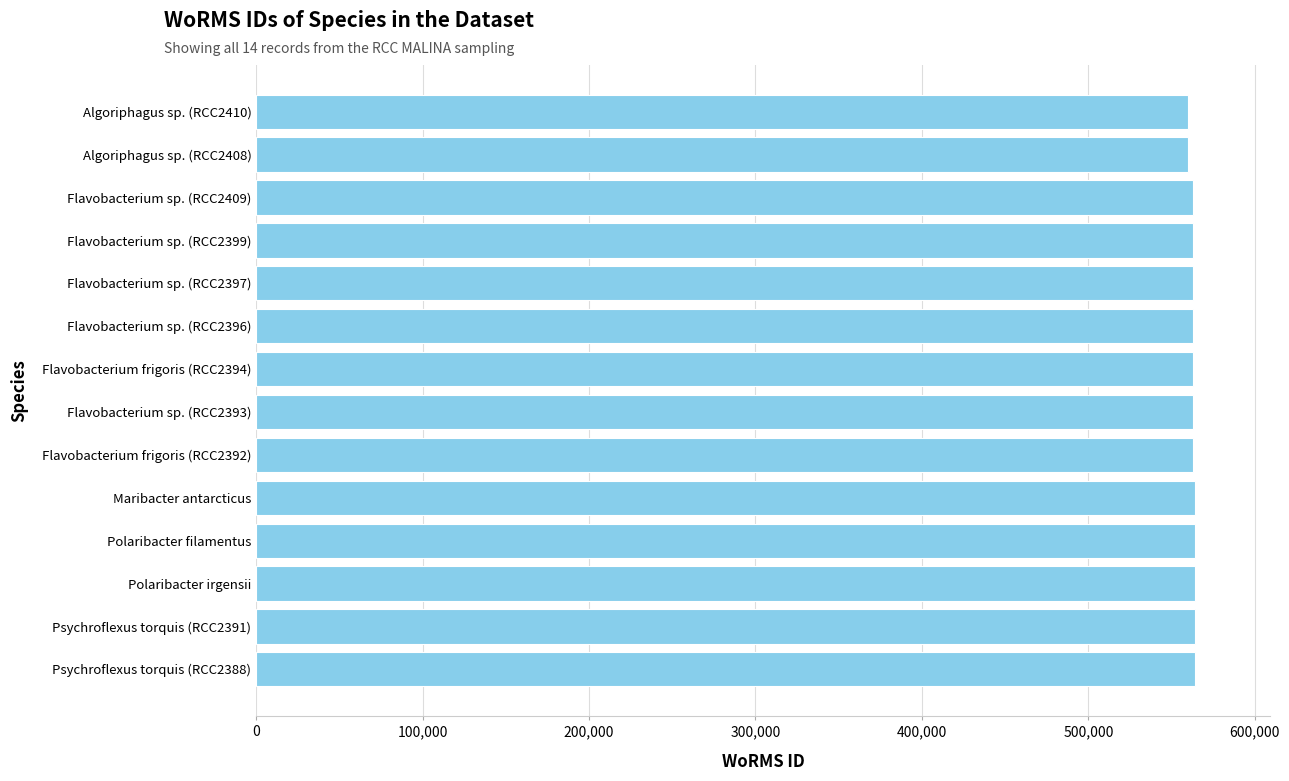

What is the ratio of the value at Algoriphagus sp. (RCC2408) to the value at Flavobacterium sp. (RCC2399)?

1.0